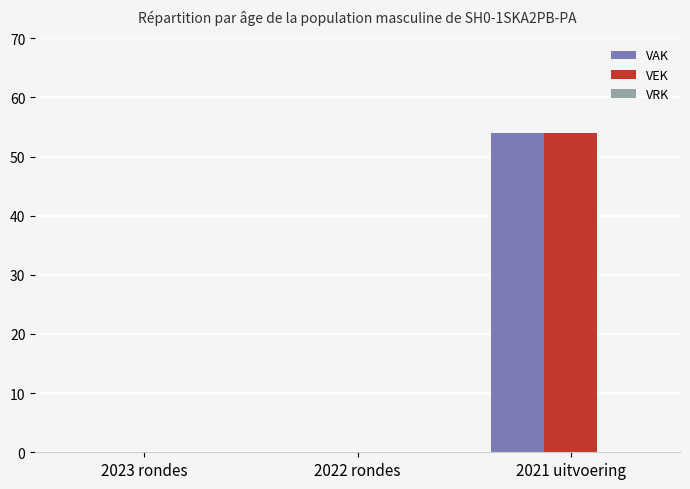

At which category is the sum across all series the highest?

2021 uitvoering